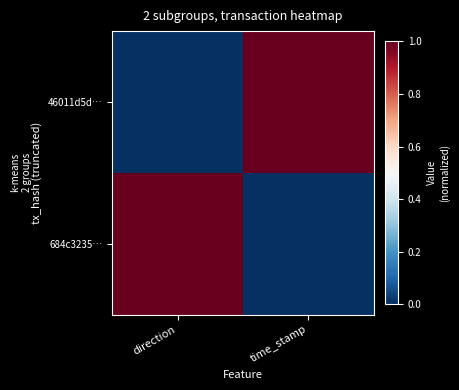

Between direction and time_stamp, which series saw the biggest shift?

46011d5d…